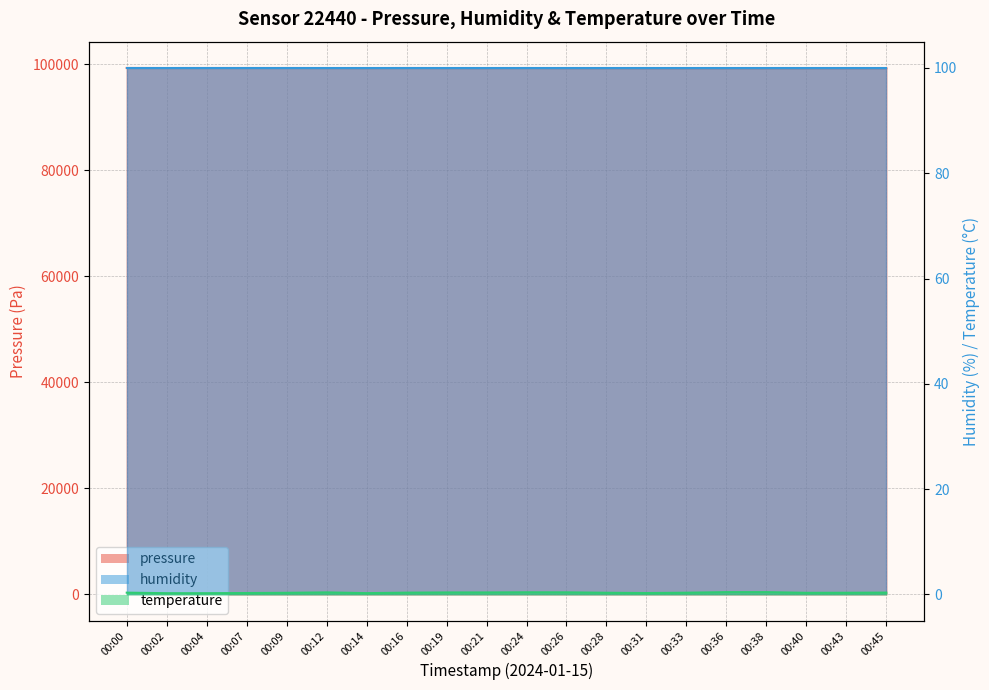

True or false: pressure has a value of 99240.5 at 00:24.

True